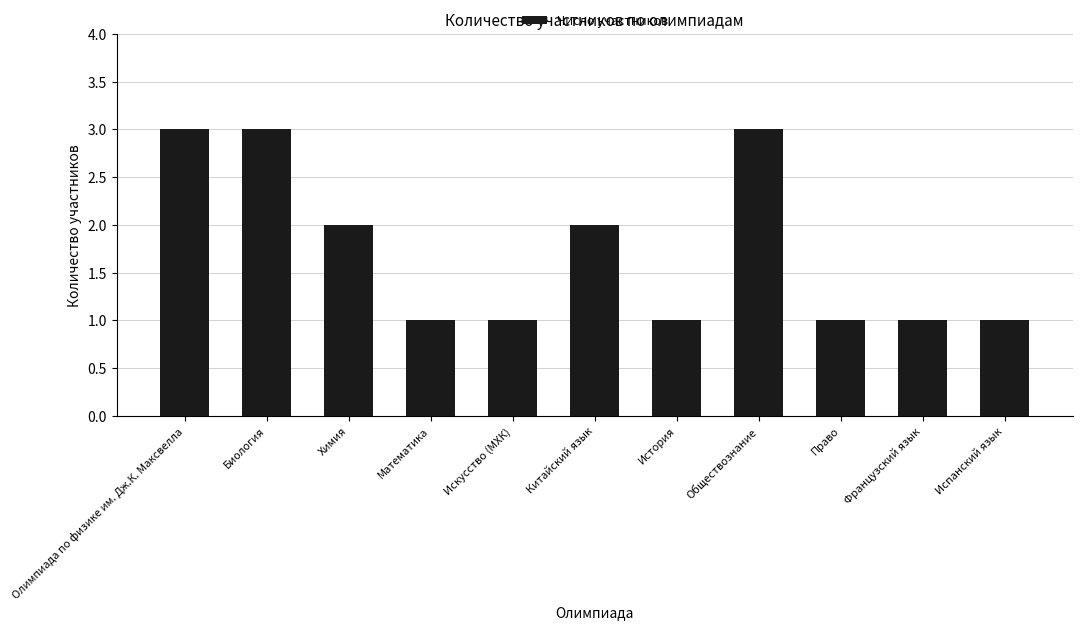

Between Испанский язык and Биология, which is larger?

Биология